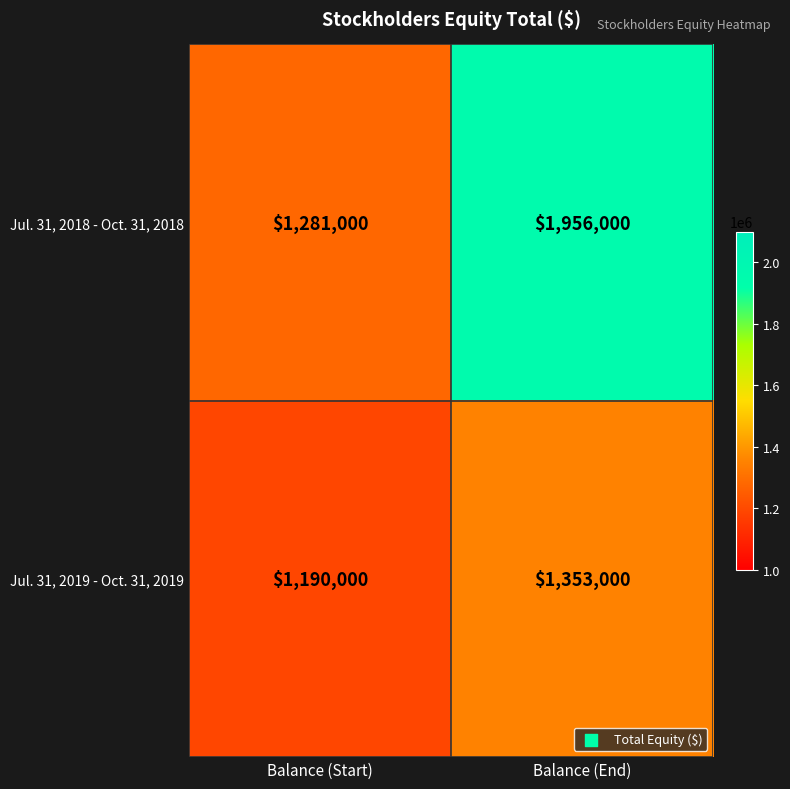

Which series changed the most between Balance (Start) and Balance (End)?

Jul. 31, 2018 - Oct. 31, 2018